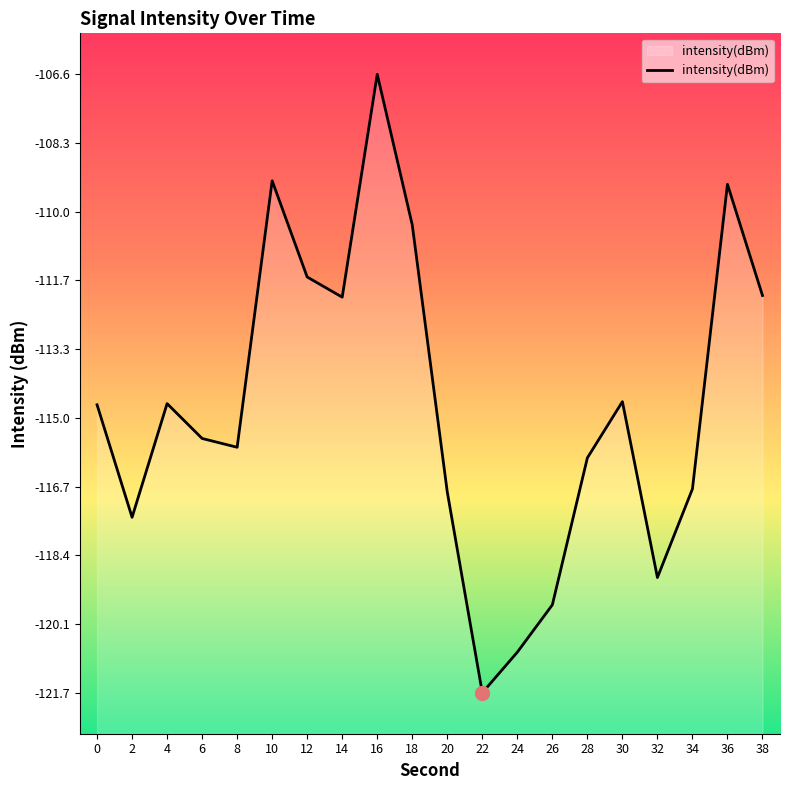

Reading right to left, transcribe all the data shown in this chart.

38=-112.0	36=-109.3	34=-116.8	32=-118.9	30=-114.6	28=-116.0	26=-119.6	24=-120.7	22=-121.7	20=-116.8	18=-110.3	16=-106.6	14=-112.1	12=-111.6	10=-109.2	8=-115.7	6=-115.5	4=-114.7	2=-117.4	0=-114.7